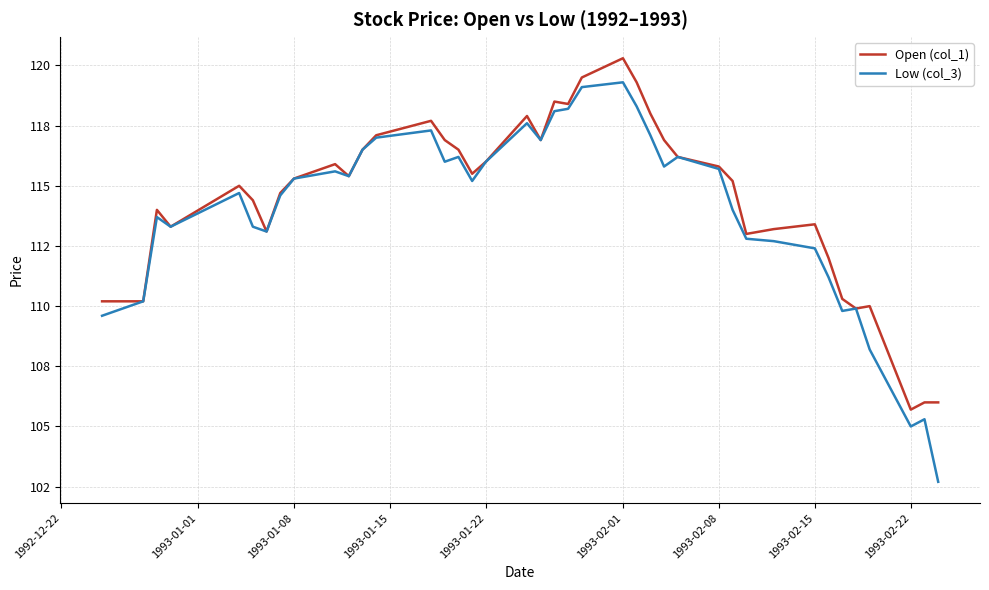

Does the chart display data point markers on the line(s)?

No